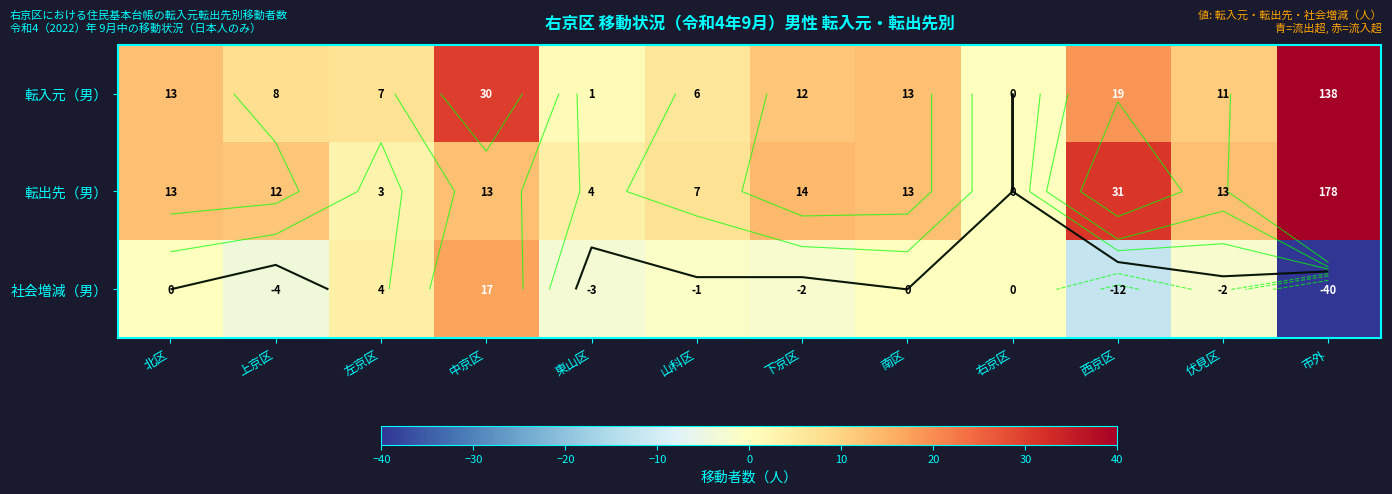

Rank the series by their maximum value, from highest to lowest.

転出先（男）, 転入元（男）, 社会増減（男）